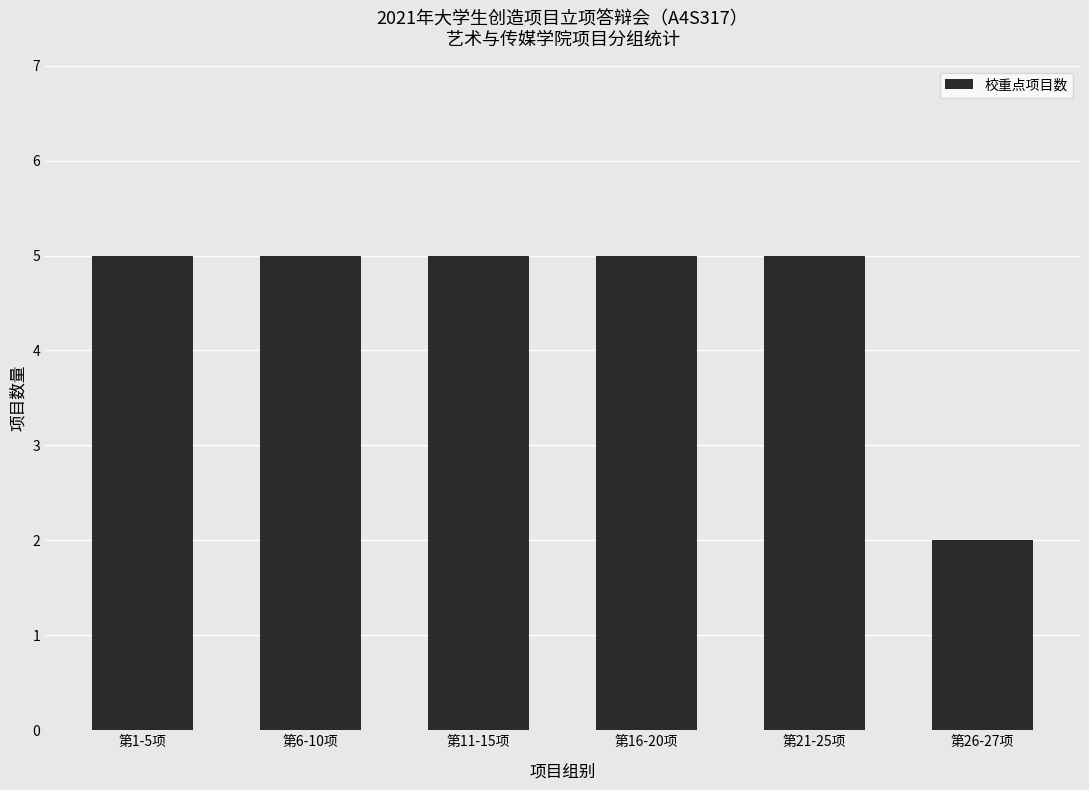

At which category does the chart reach its minimum across all series?

第26-27项